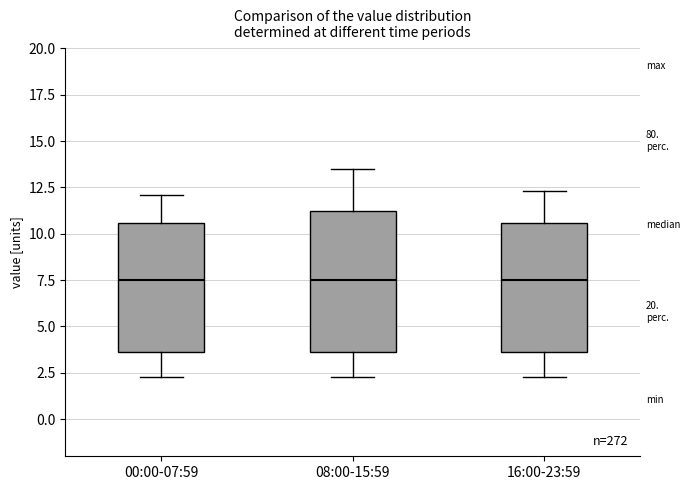

Reading left to right, transcribe this box plot: for each box, give where its median line is, the range the box spans, and where its two whiskers end, as read against the y-axis. The values are not printed on the chart, so give them approximately, as read against the axis.

00:00-07:59: median 7.5, box 3.5 to 10.5, whiskers 2.5 to 12.0
08:00-15:59: median 7.5, box 3.5 to 11.0, whiskers 2.5 to 13.5
16:00-23:59: median 7.5, box 3.5 to 10.5, whiskers 2.5 to 12.5